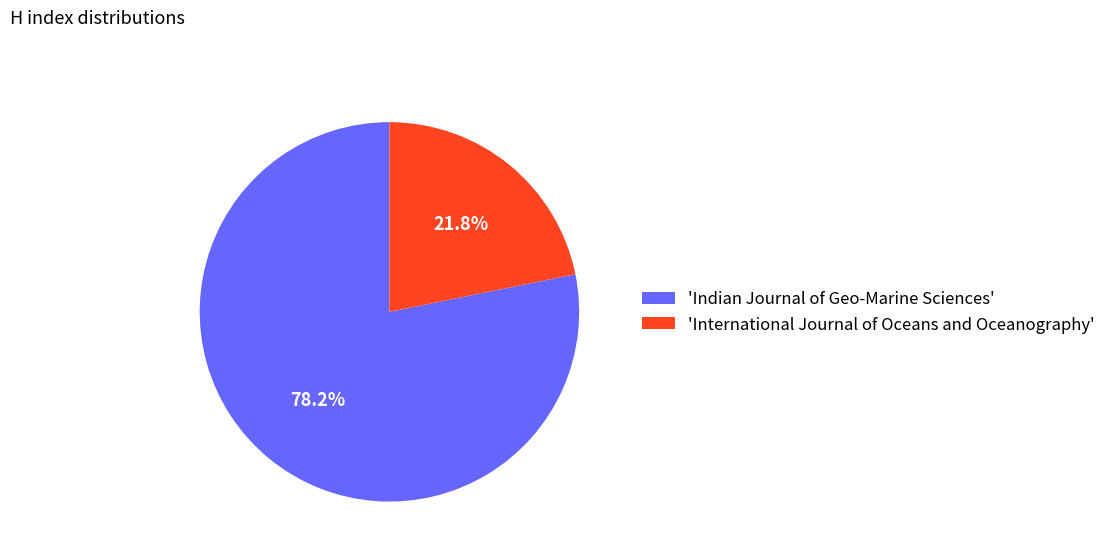

Which slice is the smallest?

'International Journal of Oceans and Oceanography'